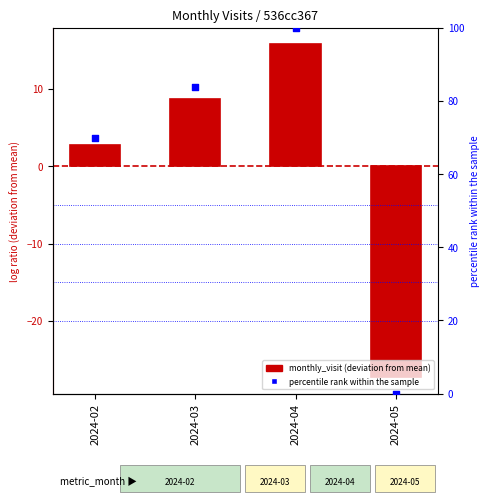

What are all the series names shown in the legend?

monthly_visit (deviation), percentile rank within the sample